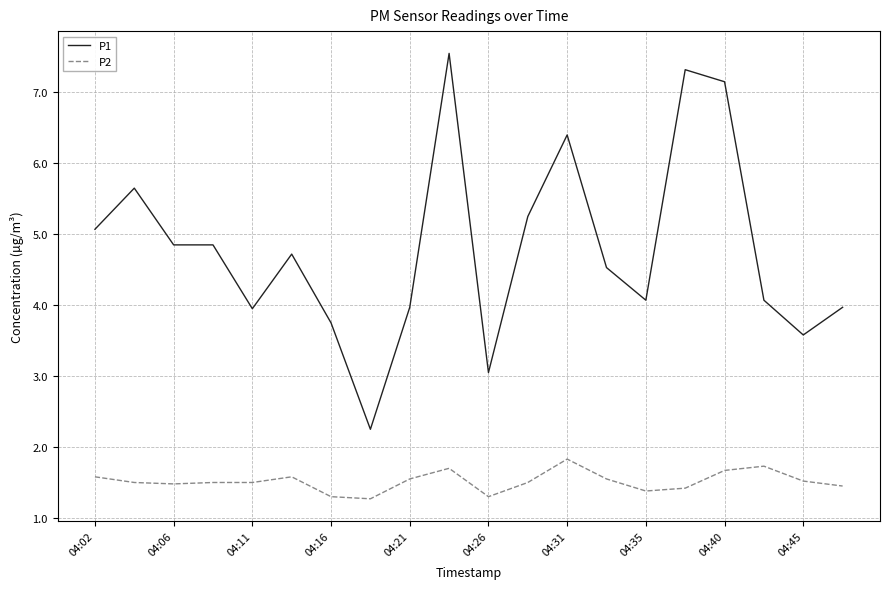

Which series has the largest total across all categories?

P1